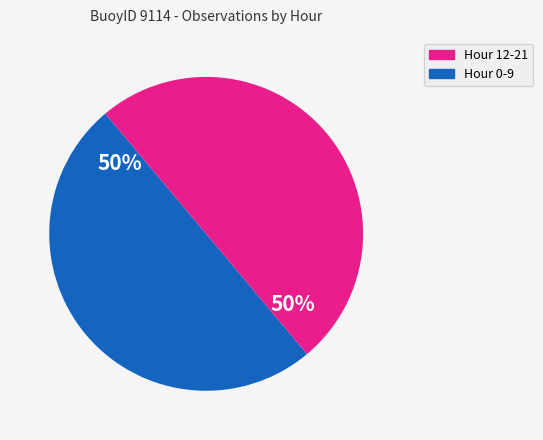

To the nearest percent, what is the average slice percentage?

50%